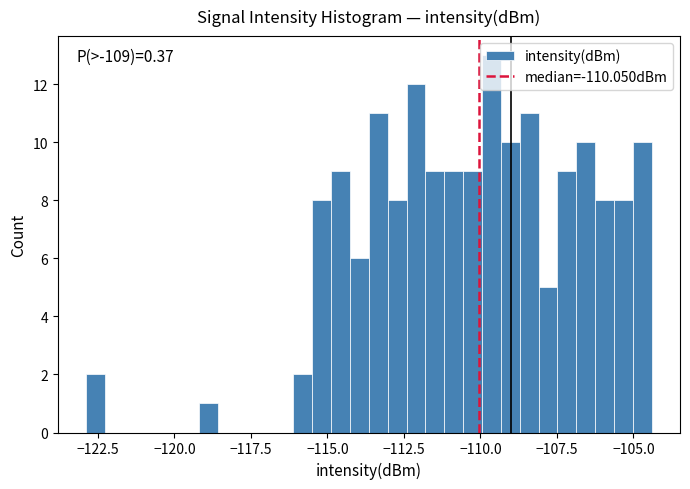

Read against the x-axis, roughly where is the centre of the tallest bar?

-109.5